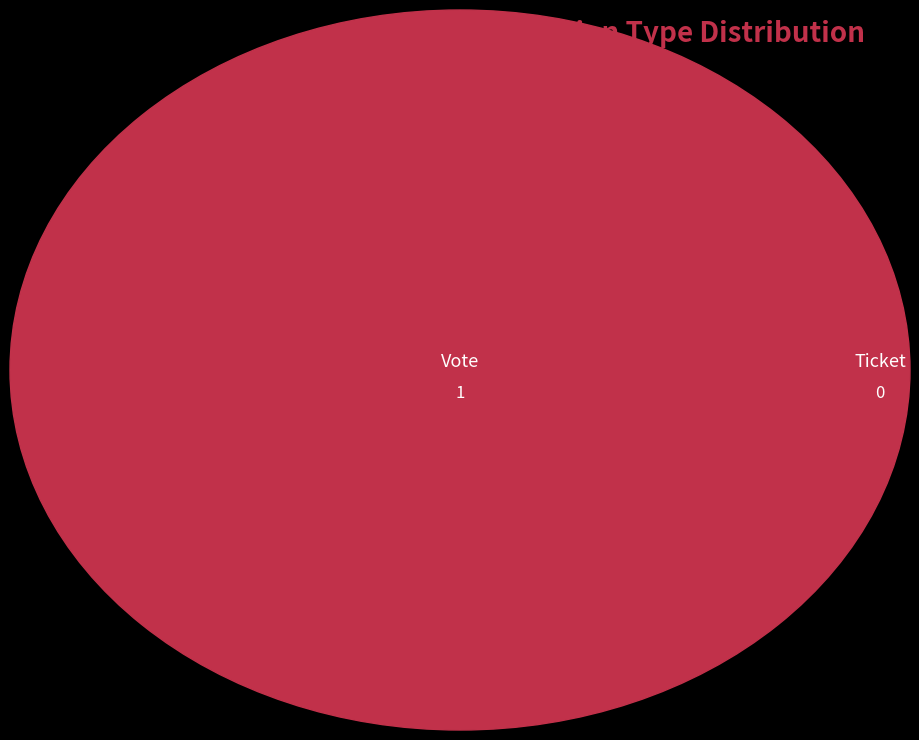

Do Ticket and Vote together represent more than half of the pie?

Yes